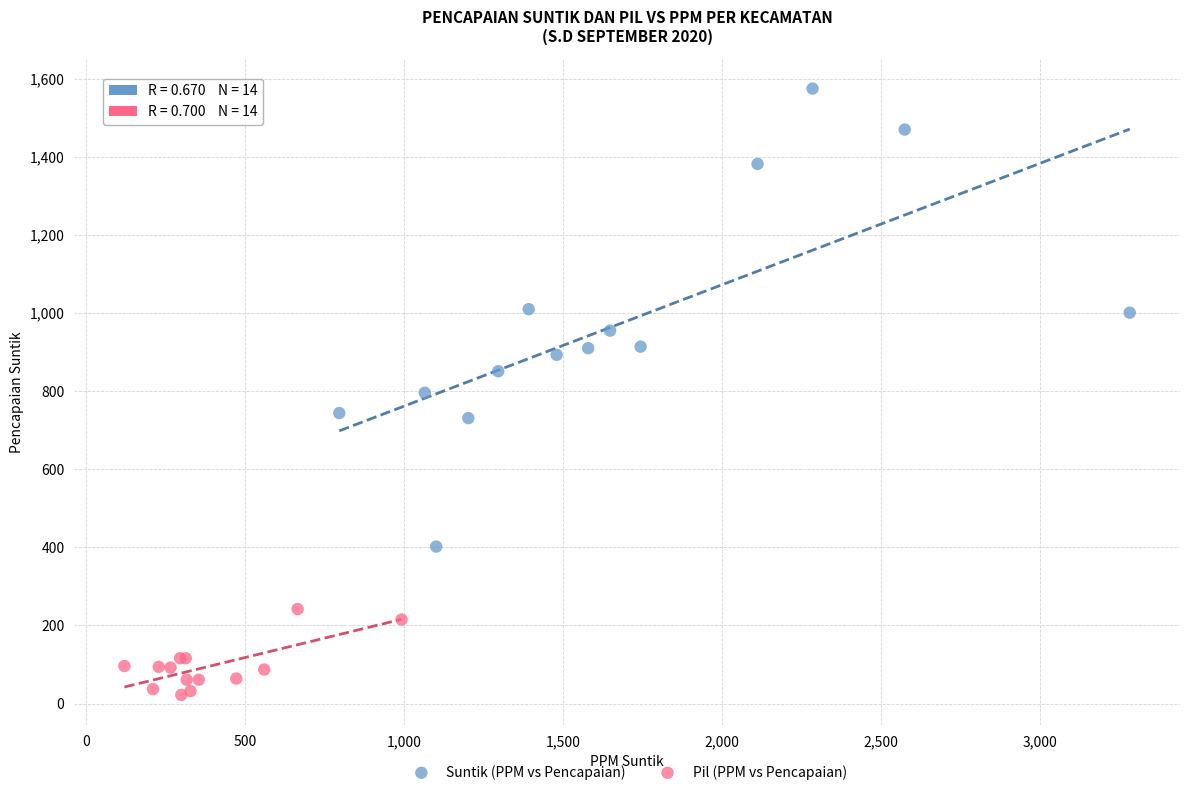

Which series contains the highest Y value?

Suntik (PPM vs Pencapaian)